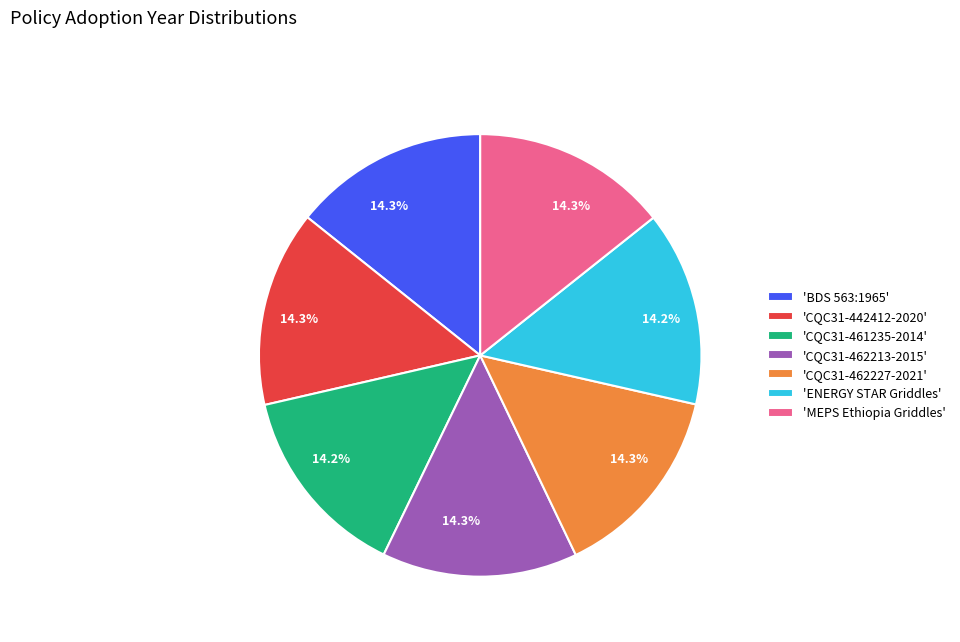

Does any single category account for the majority?

No